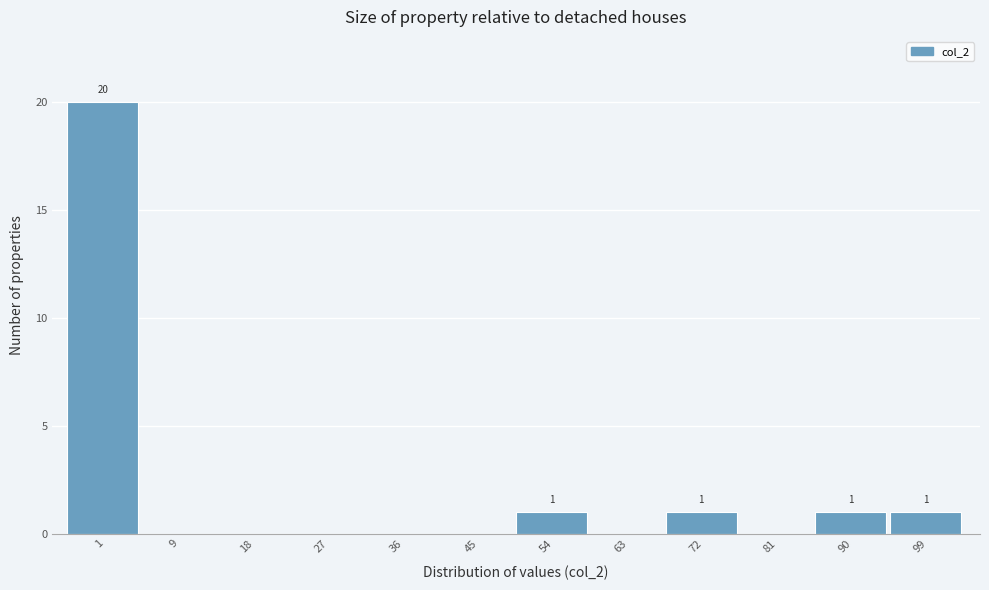

Reading left to right, what are all the values shown in this chart?

1=20	9=0	18=0	27=0	36=0	45=0	54=1	63=0	72=1	81=0	90=1	99=1